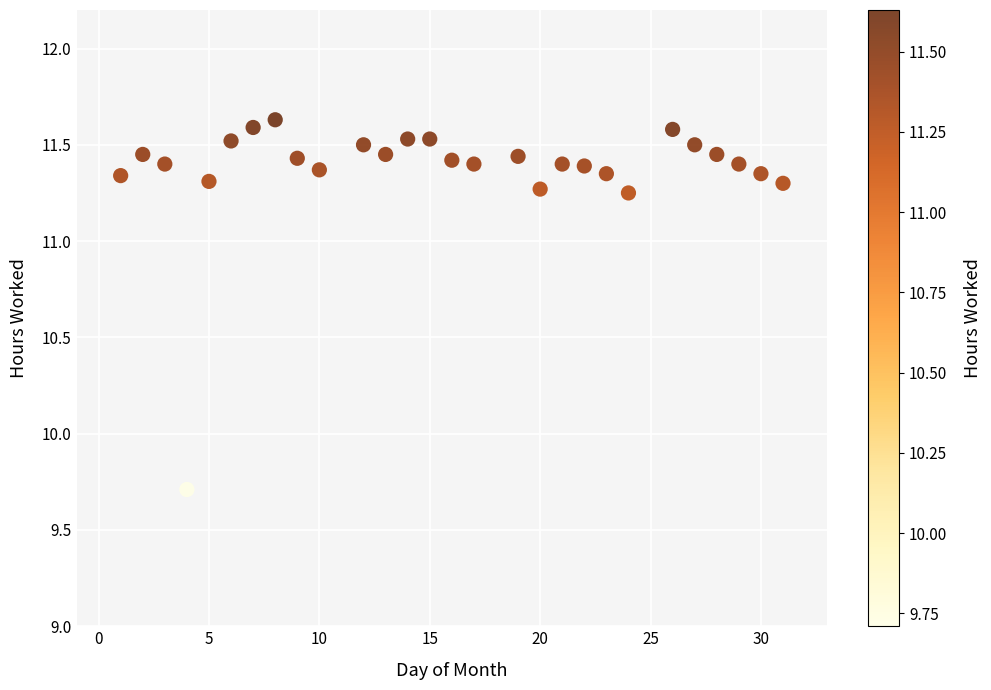

What is the range of X values (max minus min)?

30.0